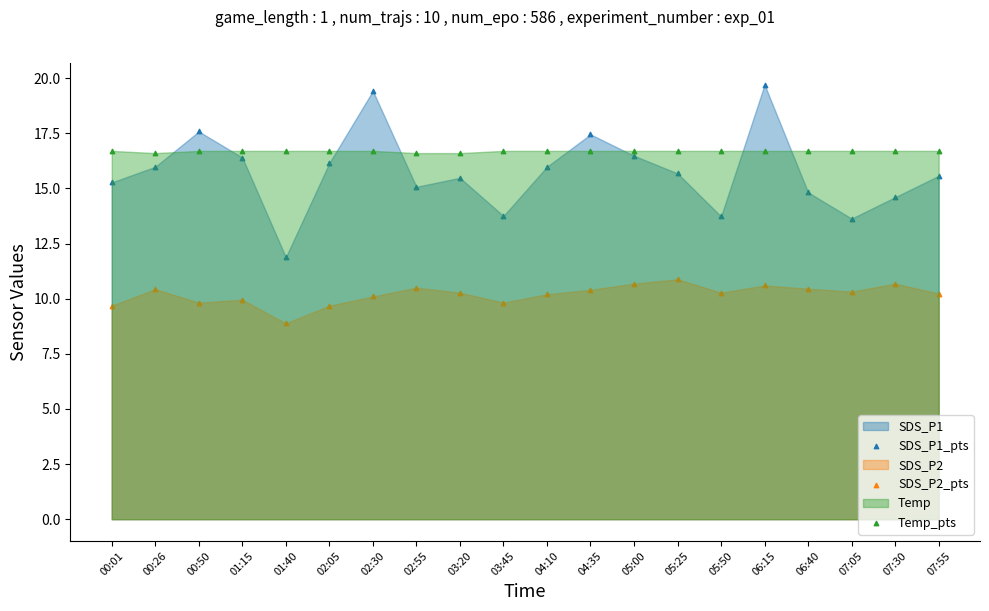

Which series reaches the maximum Y coordinate?

SDS_P1_pts